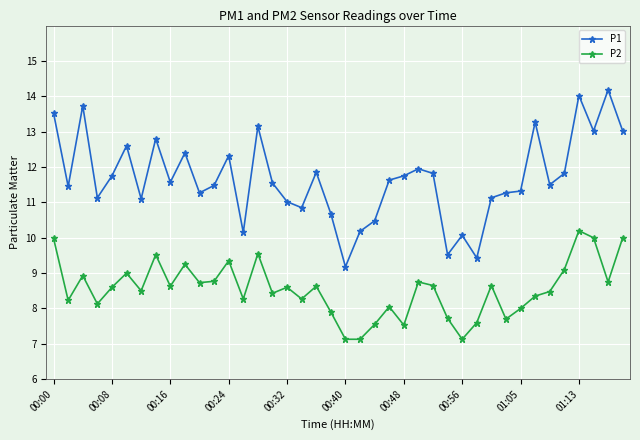

List the series in order of their peak value, highest first.

P1, P2